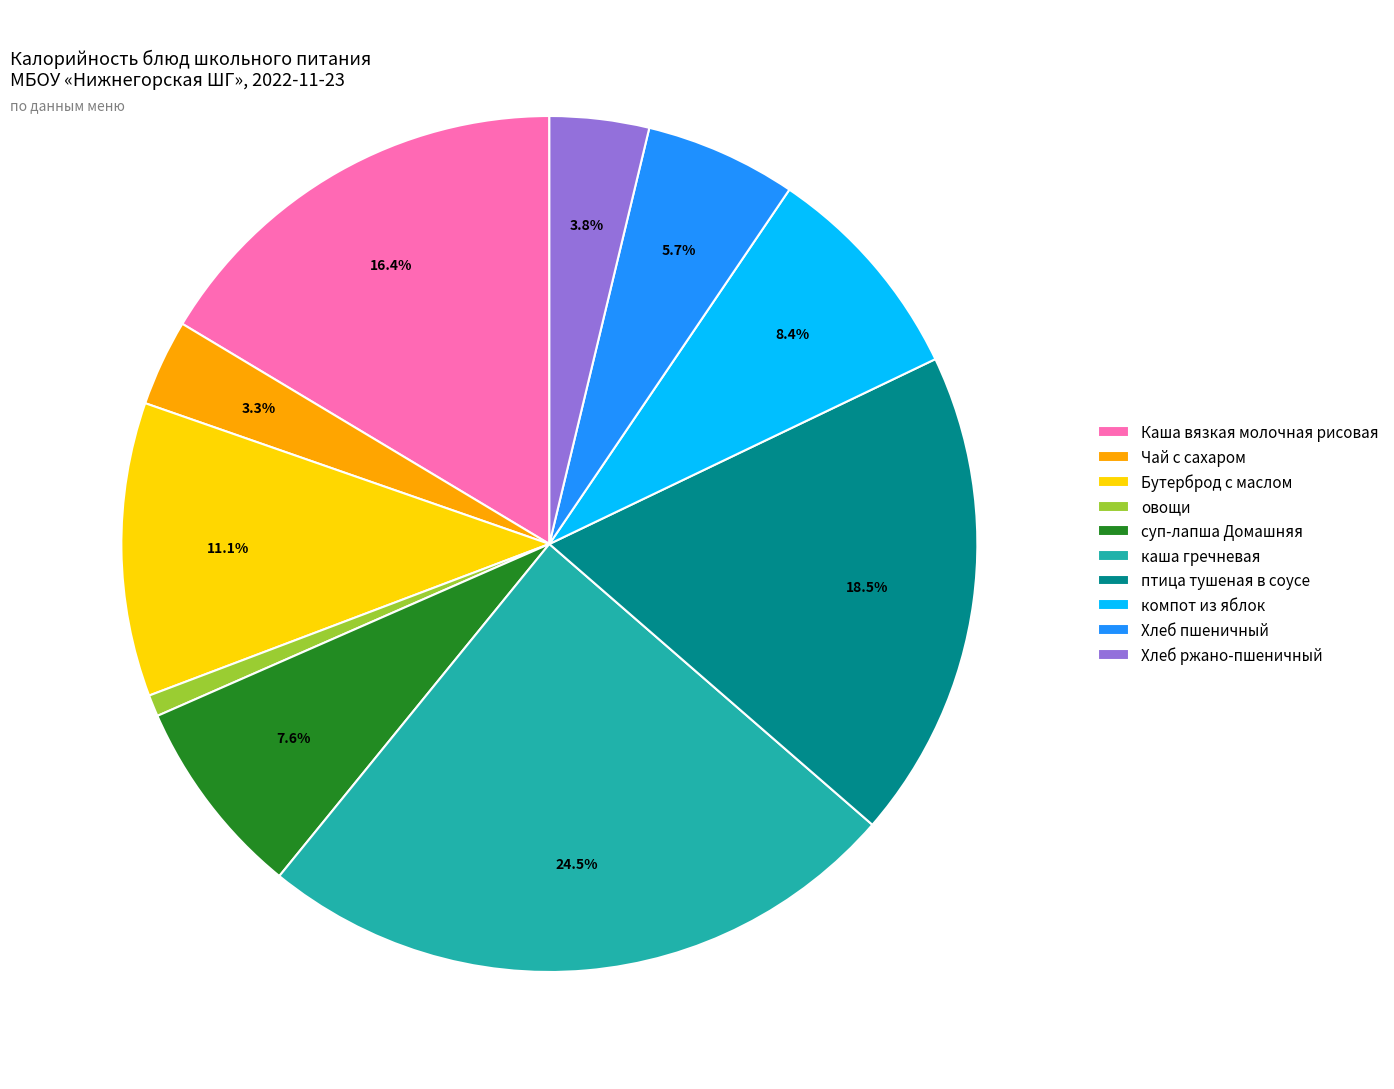

Which slice is the largest?

каша гречневая